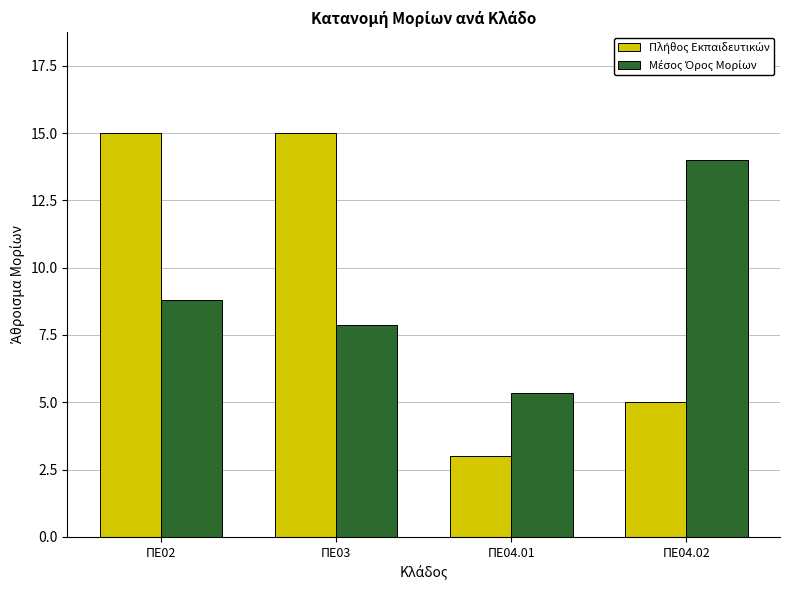

What is the minimum value shown in the chart?

3.0